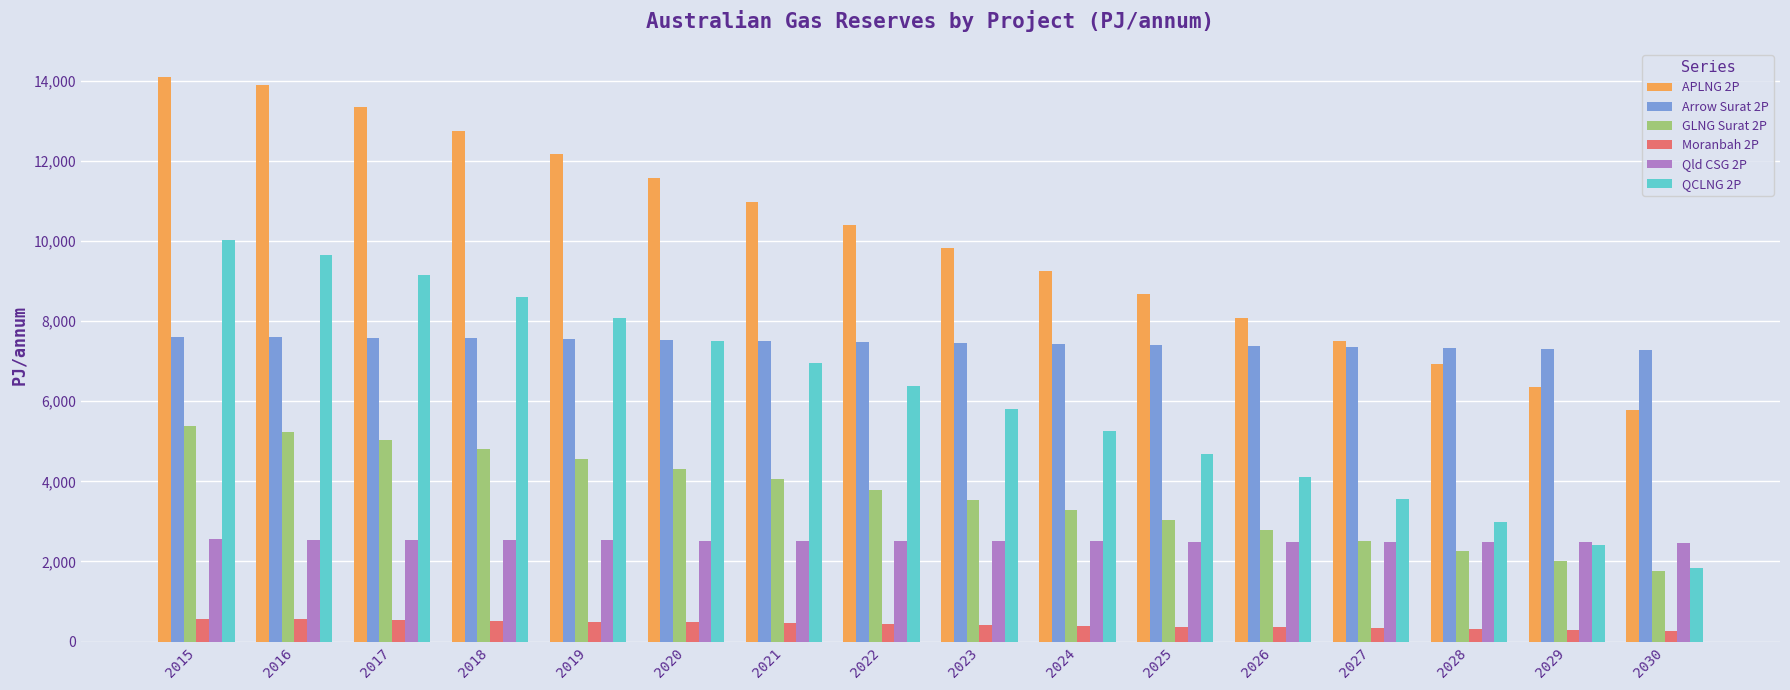

Is it true that Arrow Surat 2P equals 9831.5 at 2019?

False